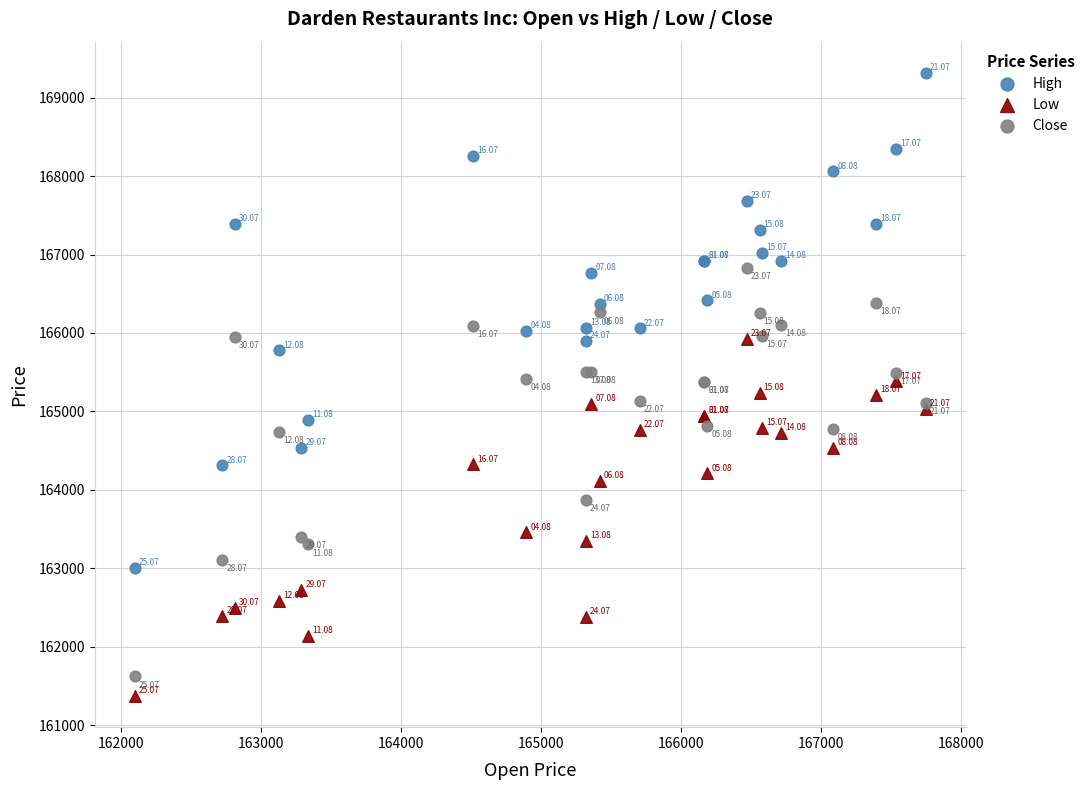

Which series has the widest spread of Y values?

High